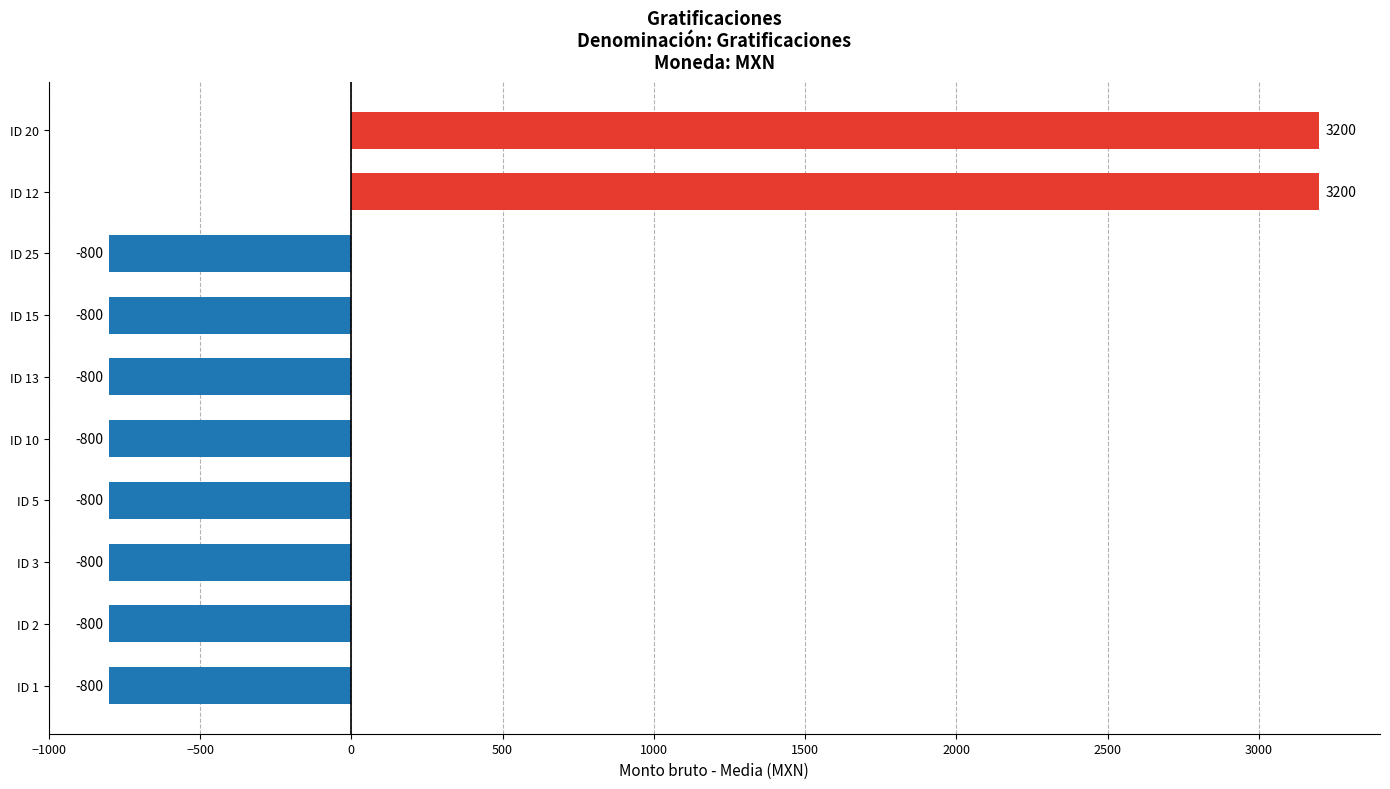

What is the greatest value displayed?

3200